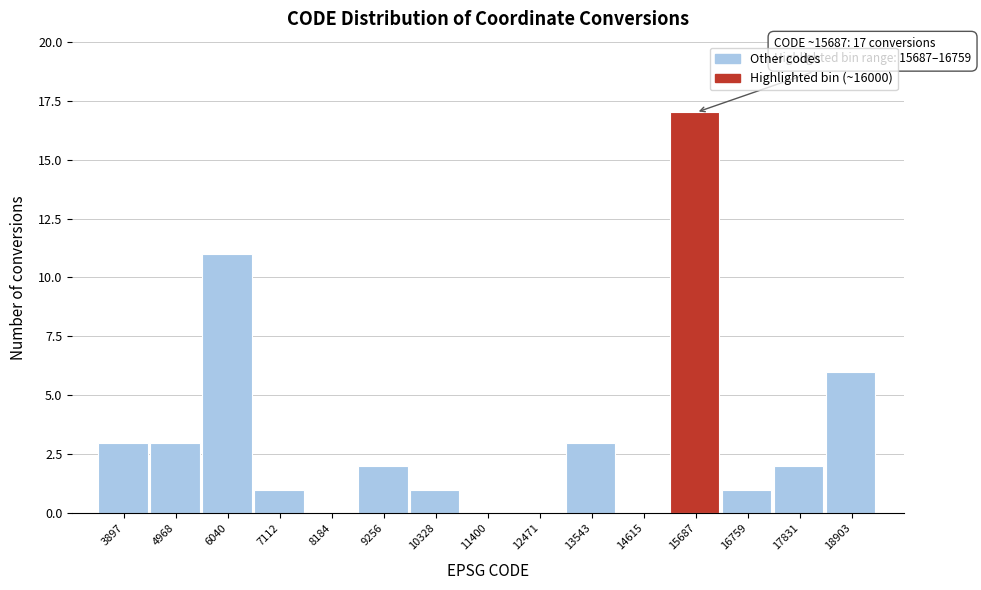

Reading right to left, list all the values displayed in this chart.

18903=6	17831=2	16759=1	15687=17	14615=0	13543=3	12471=0	11400=0	10328=1	9256=2	8184=0	7112=1	6040=11	4968=3	3897=3